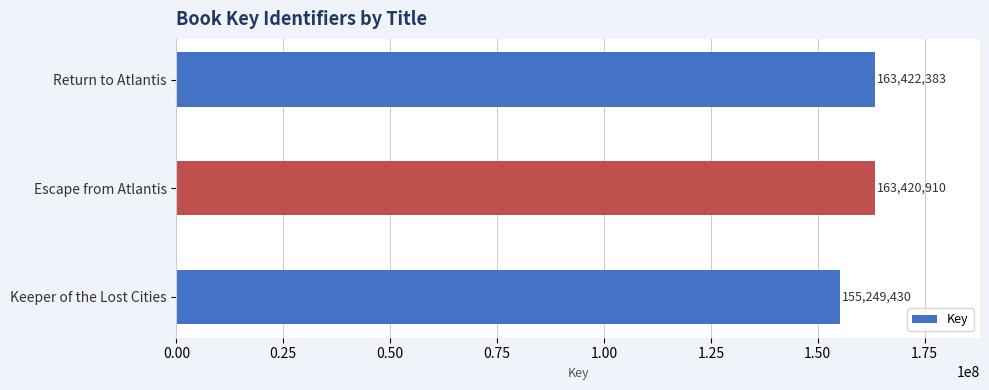

The value at Return to Atlantis is 84283123. True or false?

False